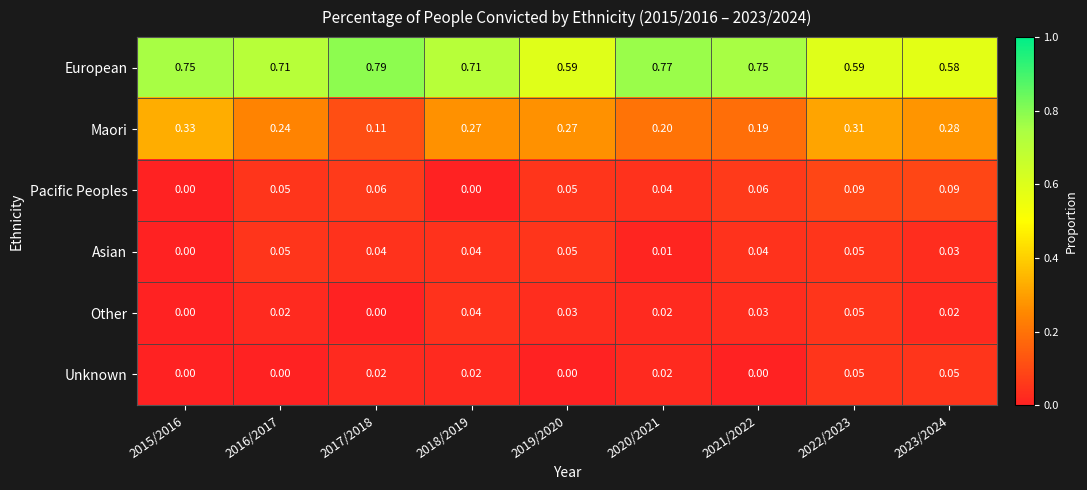

Which series has the widest spread of values?

Maori